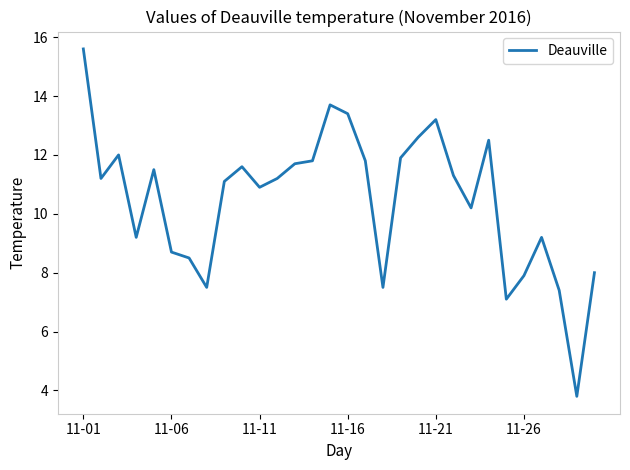

What is the greatest value displayed?

15.6